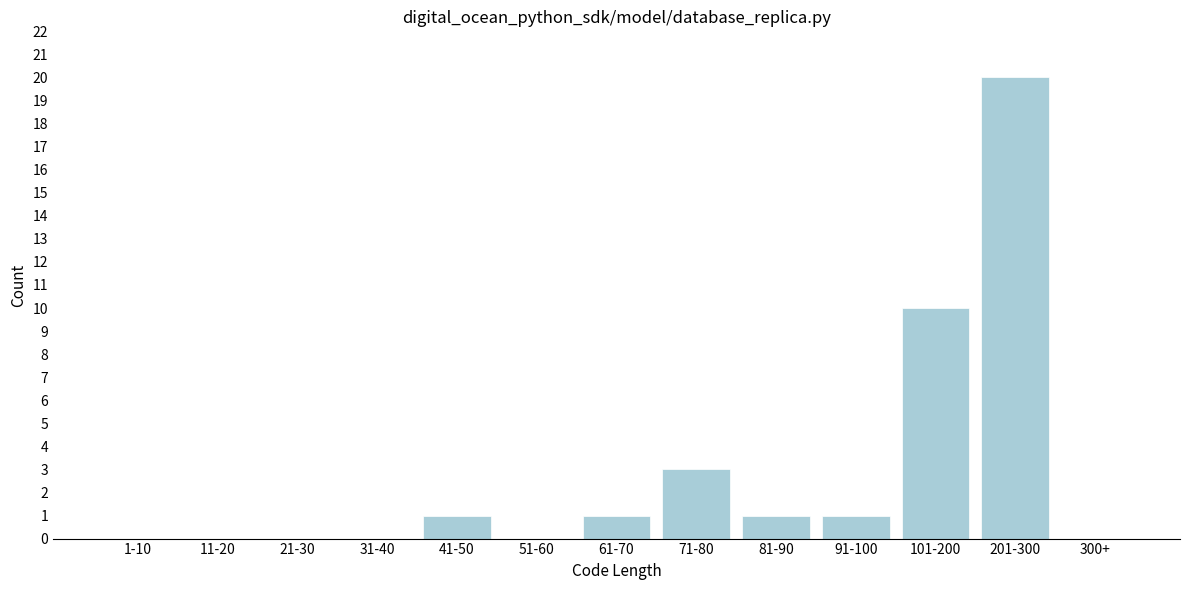

Reading right to left, transcribe all the data shown in this chart.

300+=0	201-300=20	101-200=10	91-100=1	81-90=1	71-80=3	61-70=1	51-60=0	41-50=1	31-40=0	21-30=0	11-20=0	1-10=0